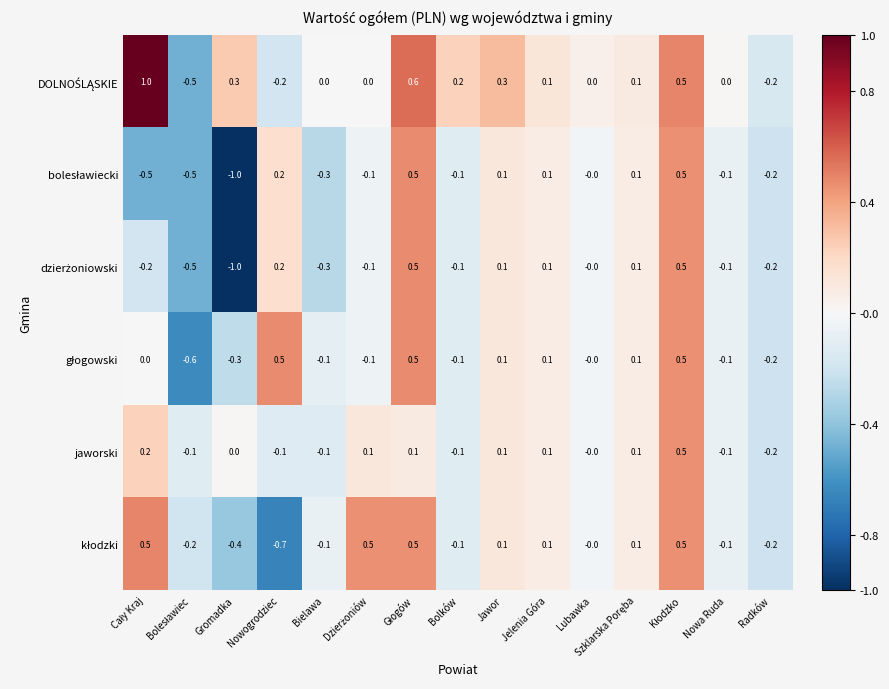

How many jaworski values are between 0 and 1?

9